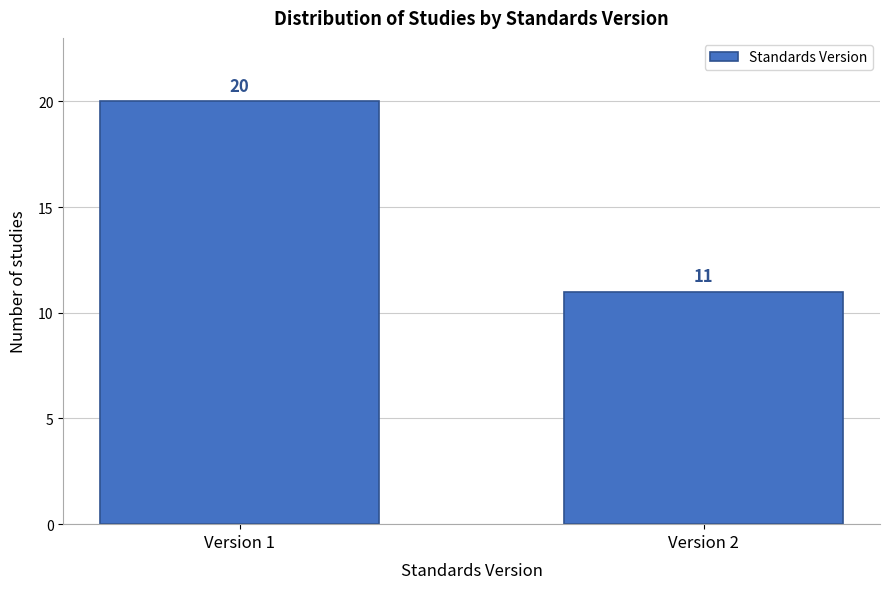

Reading left to right, extract all data points from this chart.

Version 1=20	Version 2=11